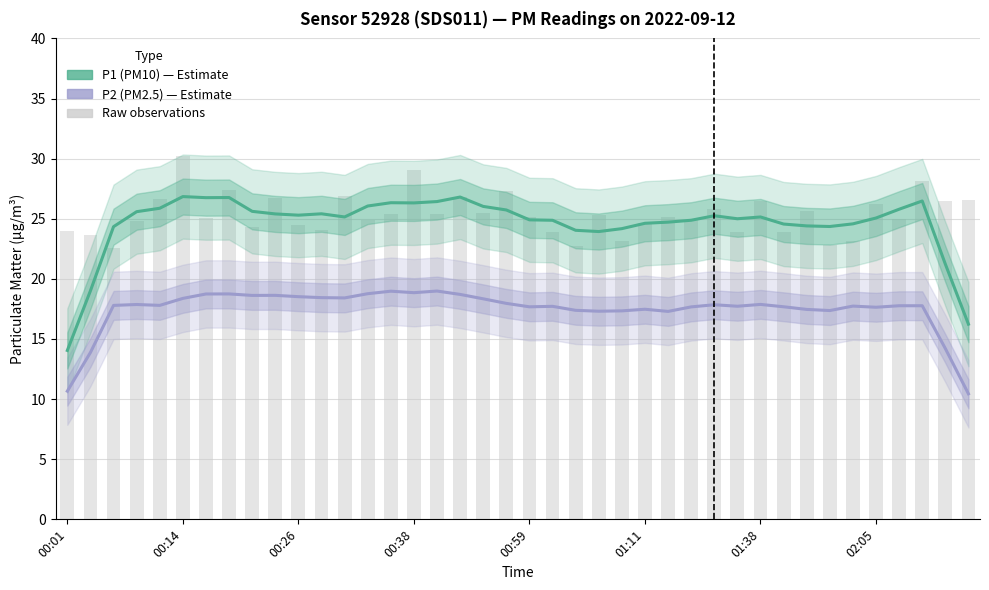

Reading left to right, extract all data points from this chart.

P1 (PM10): 14.0	19.0	24.3	25.6	25.9	26.8	26.8	26.8	25.6	25.4	25.3	25.4	25.2	26.1	26.3	26.3	26.4	26.8	26.0	25.7	24.9	24.9	24.0	23.9	24.2	24.6	24.7	24.9	25.3	25.0	25.1	24.6	24.4	24.4	24.6	25.1	25.8	26.5	21.2	16.2
P2 (PM2.5): 10.7	13.9	17.8	17.9	17.8	18.4	18.7	18.7	18.6	18.6	18.5	18.4	18.4	18.8	19.0	18.9	19.0	18.7	18.3	18.0	17.7	17.7	17.4	17.3	17.3	17.5	17.3	17.7	17.8	17.7	17.9	17.7	17.5	17.4	17.7	17.6	17.8	17.8	14.2	10.4